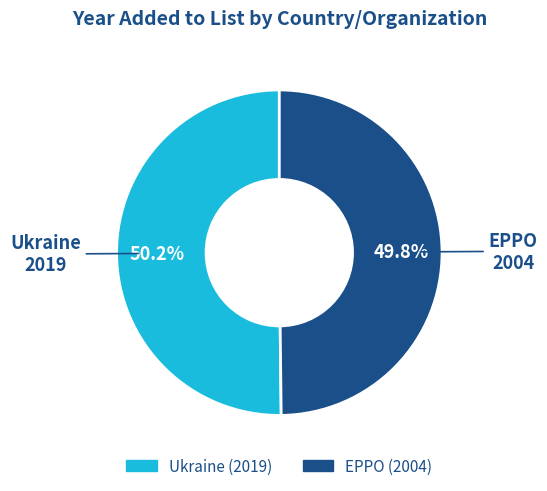

To the nearest percent, what percentage of the pie is EPPO?

50%